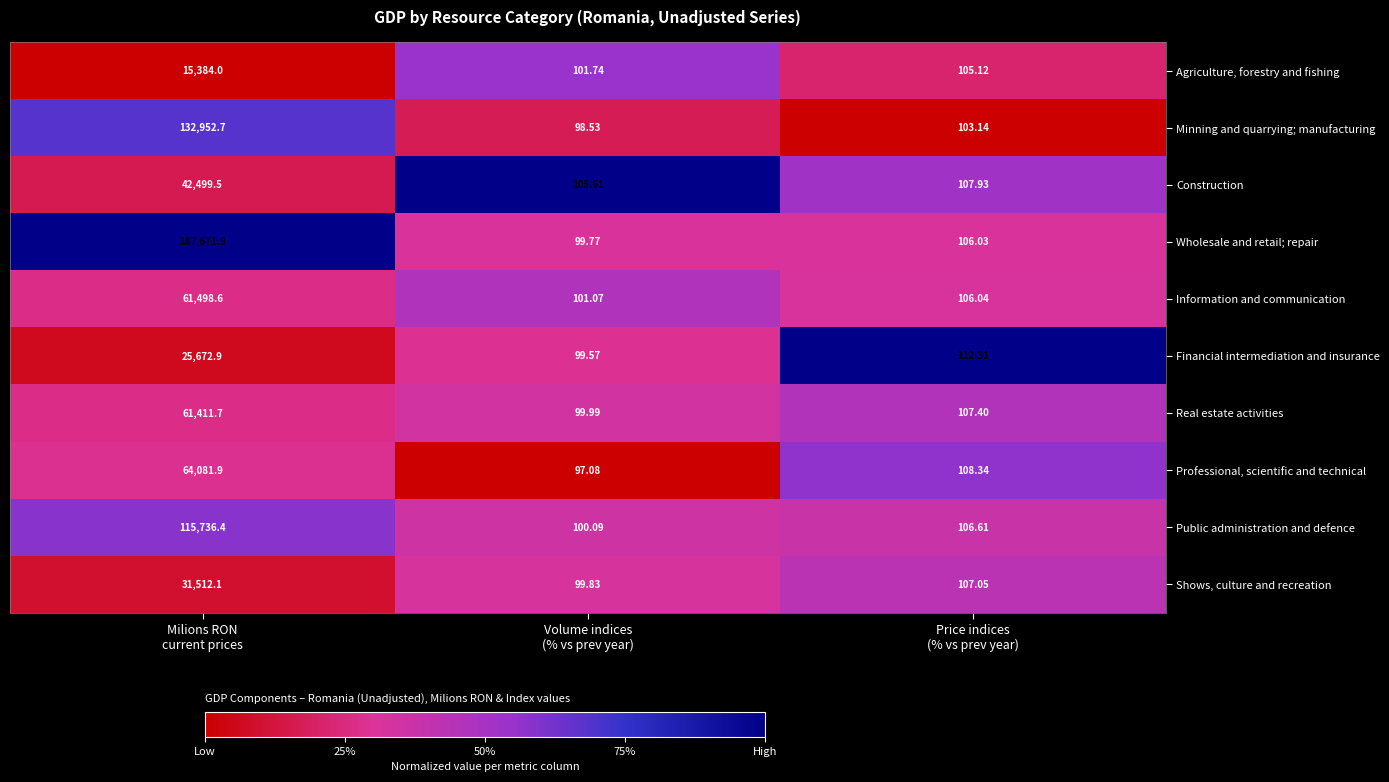

Which series has the widest spread of values?

Wholesale and retail; repair